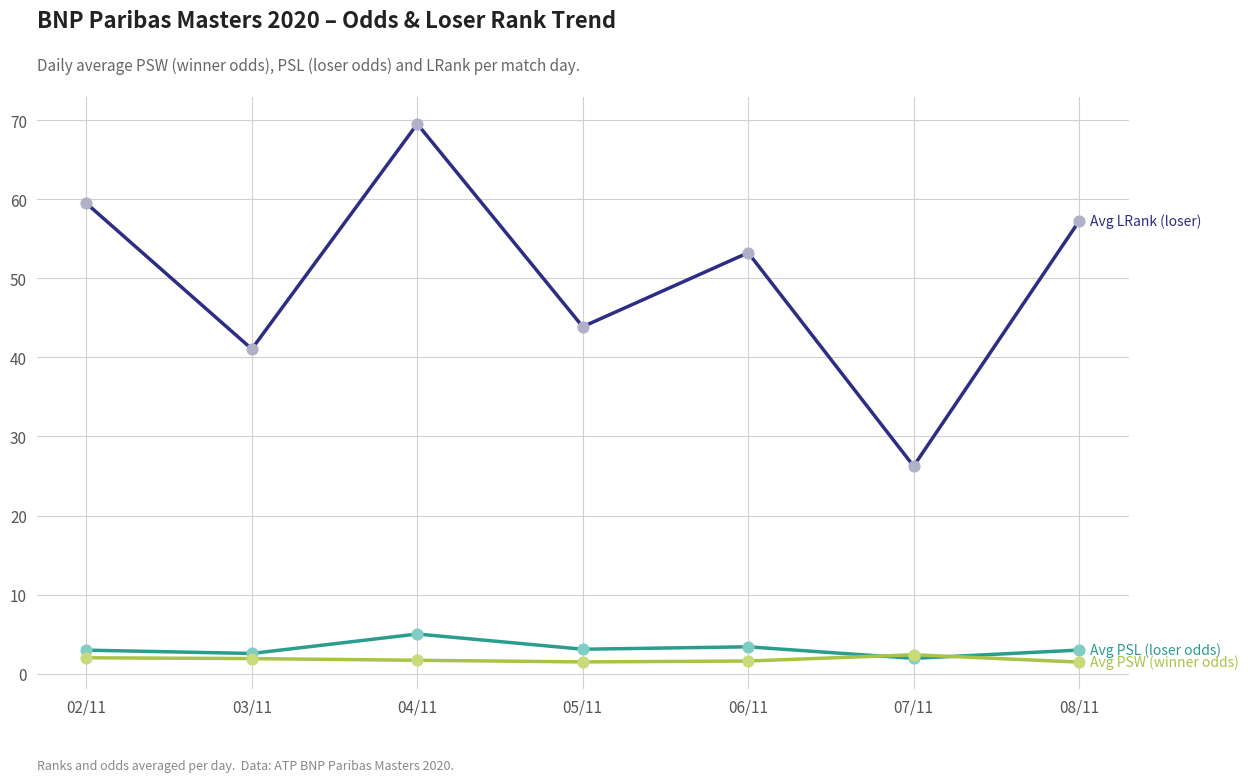

What is the total value across all series at 03/11?

45.5